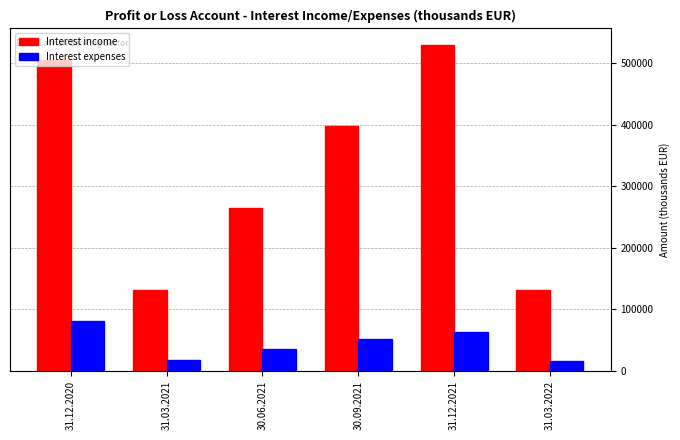

What is the spread (max minus min) of values at 31.03.2022?

116278.0